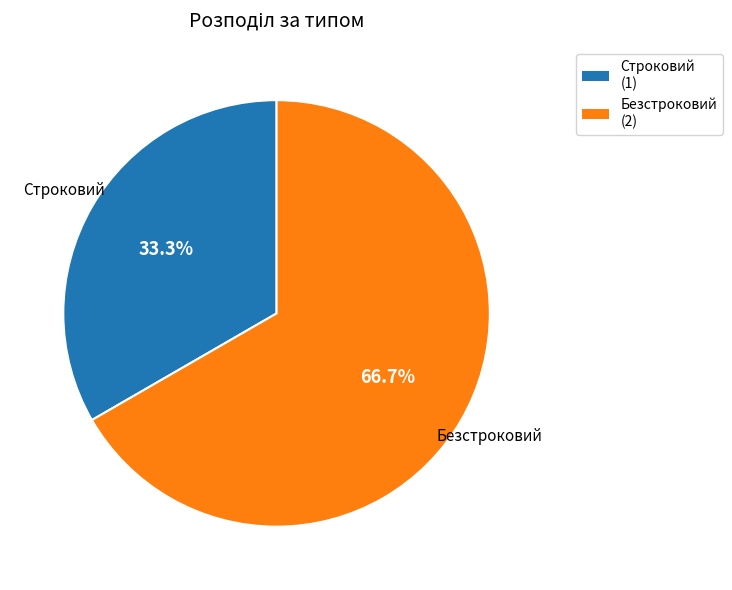

To the nearest percent, what is the average slice percentage?

50%